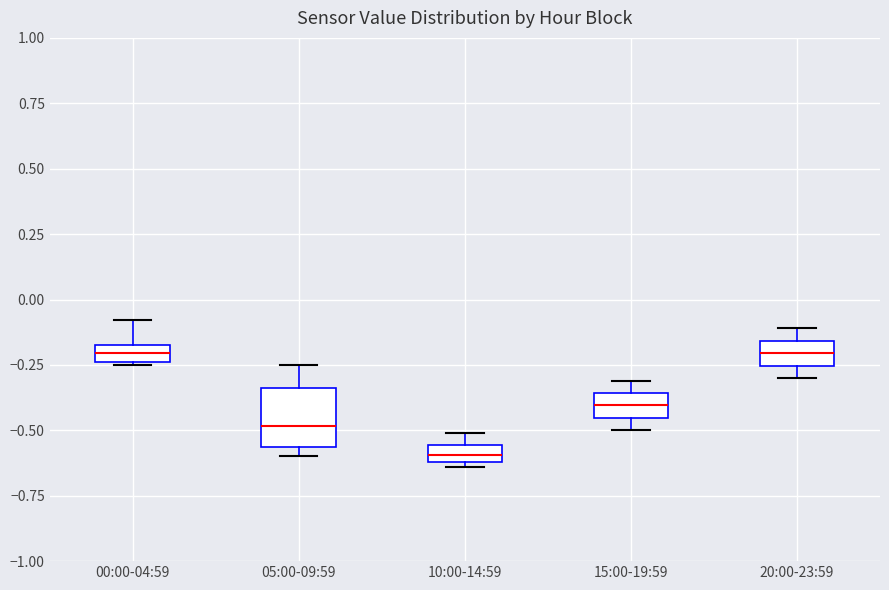

Comparing the boxes themselves (not the whiskers), which one is the tallest?

05:00-09:59